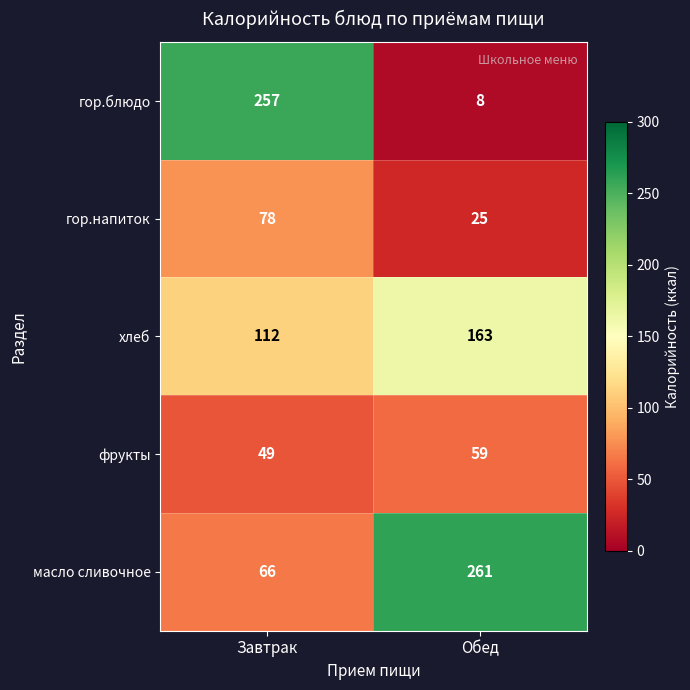

The фрукты series shows 49 at Завтрак. True or false?

True